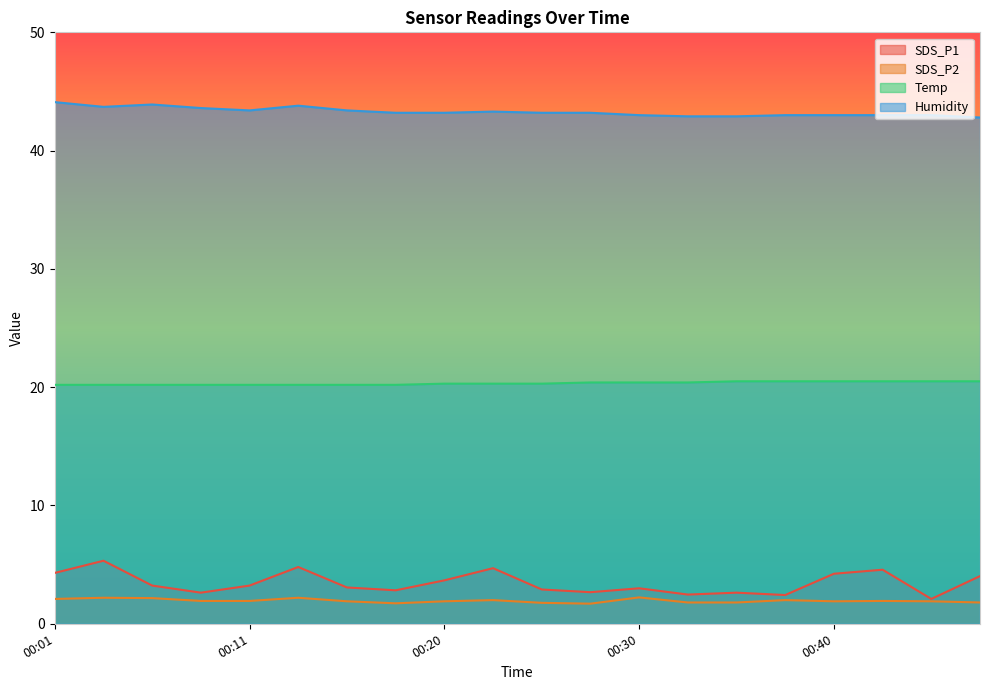

Does the chart display data point markers on the line(s)?

No